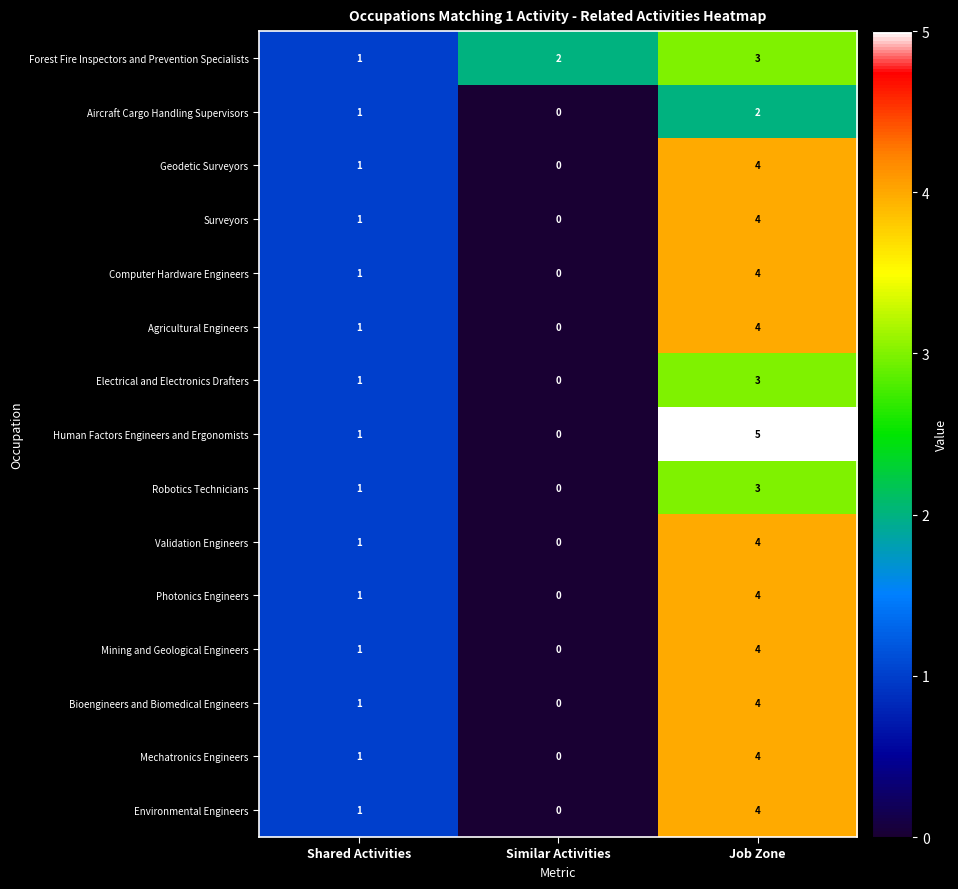

Which category has the lowest value in the Agricultural Engineers series?

Similar Activities